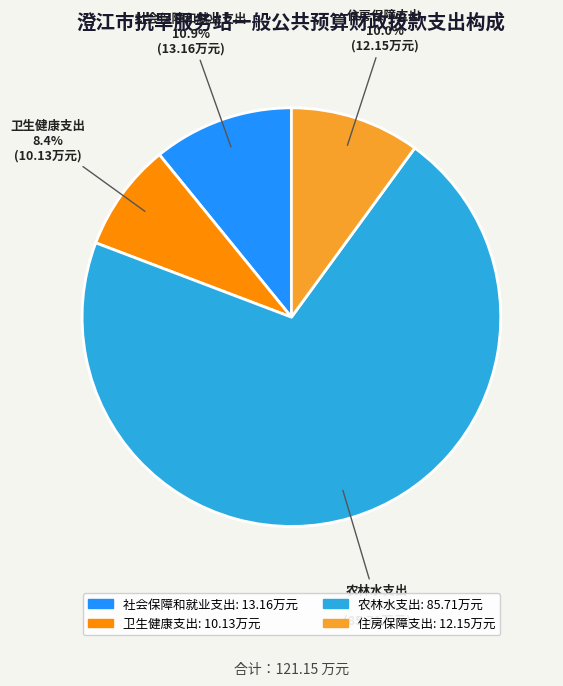

Is it true that 住房保障支出 is 10% of the pie?

True